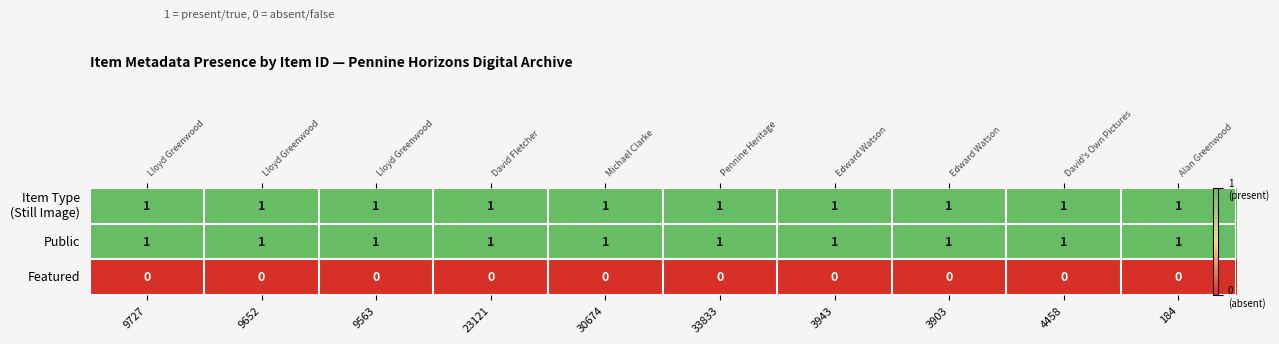

Which series has the widest spread of values?

Item Type (Still Image)